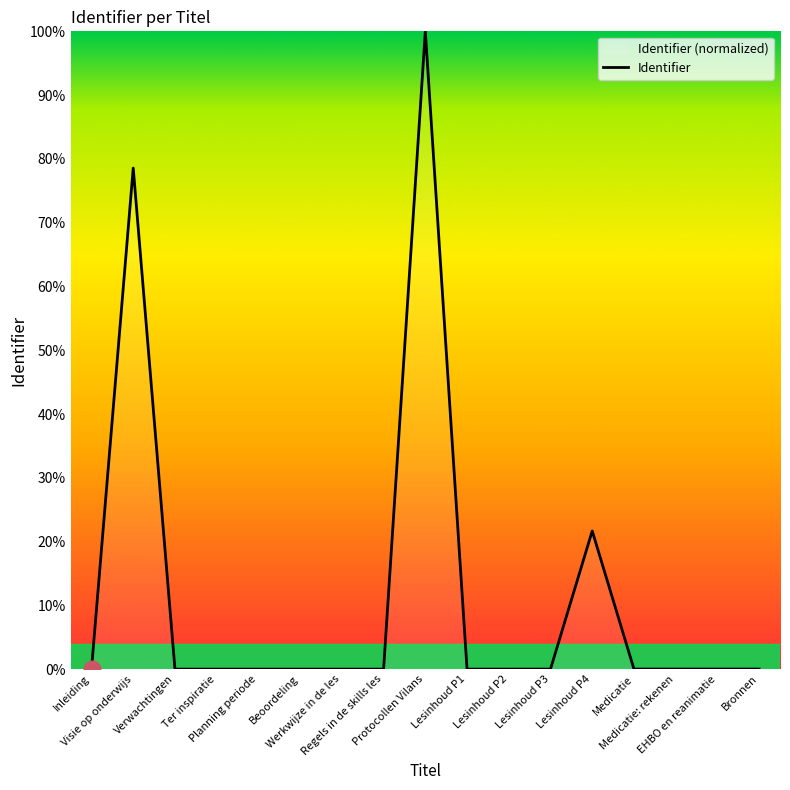

Reading right to left, extract all data points from this chart.

Bronnen=0.0	EHBO en reanimatie=0.0	Medicatie: rekenen=0.0	Medicatie=0.0	Lesinhoud P4=21.7	Lesinhoud P3=0.0	Lesinhoud P2=0.0	Lesinhoud P1=0.0	Protocollen Vilans=100.0	Regels in de skills les=0.0	Werkwijze in de les=0.0	Beoordeling=0.0	Planning periode=0.0	Ter inspiratie=0.0	Verwachtingen=0.0	Visie op onderwijs=78.6	Inleiding=0.0